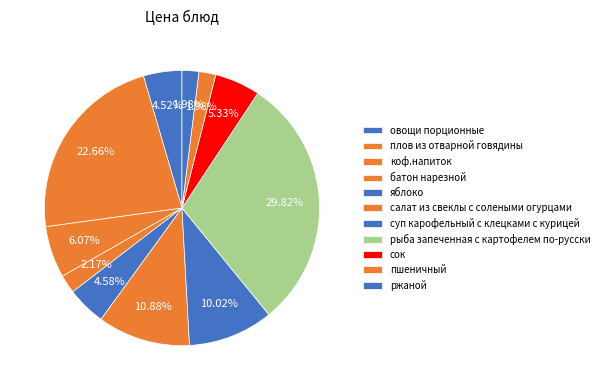

How many segments does this pie chart have?

11